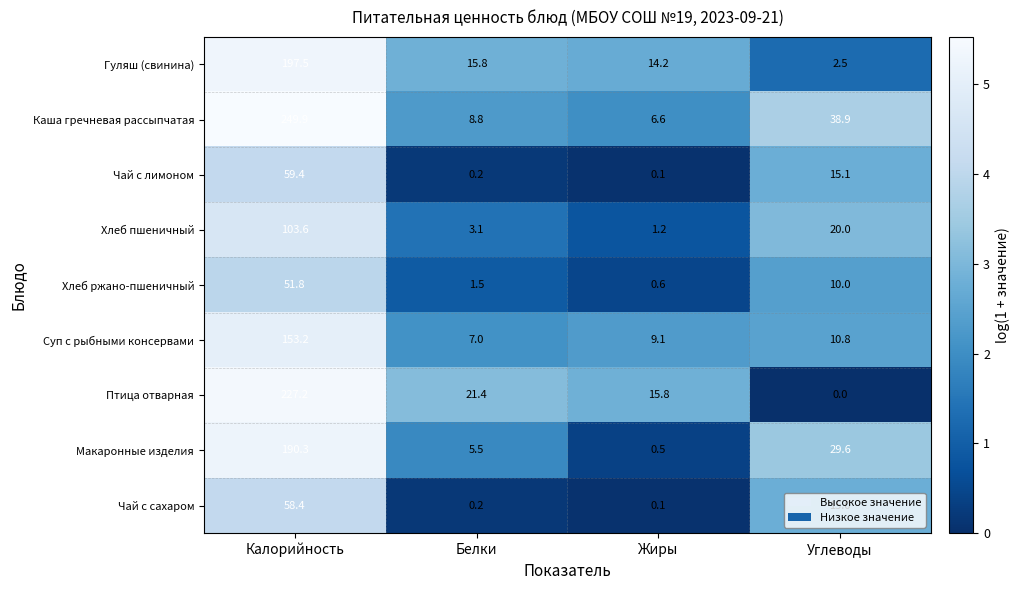

At which category does the chart reach its minimum across all series?

Углеводы